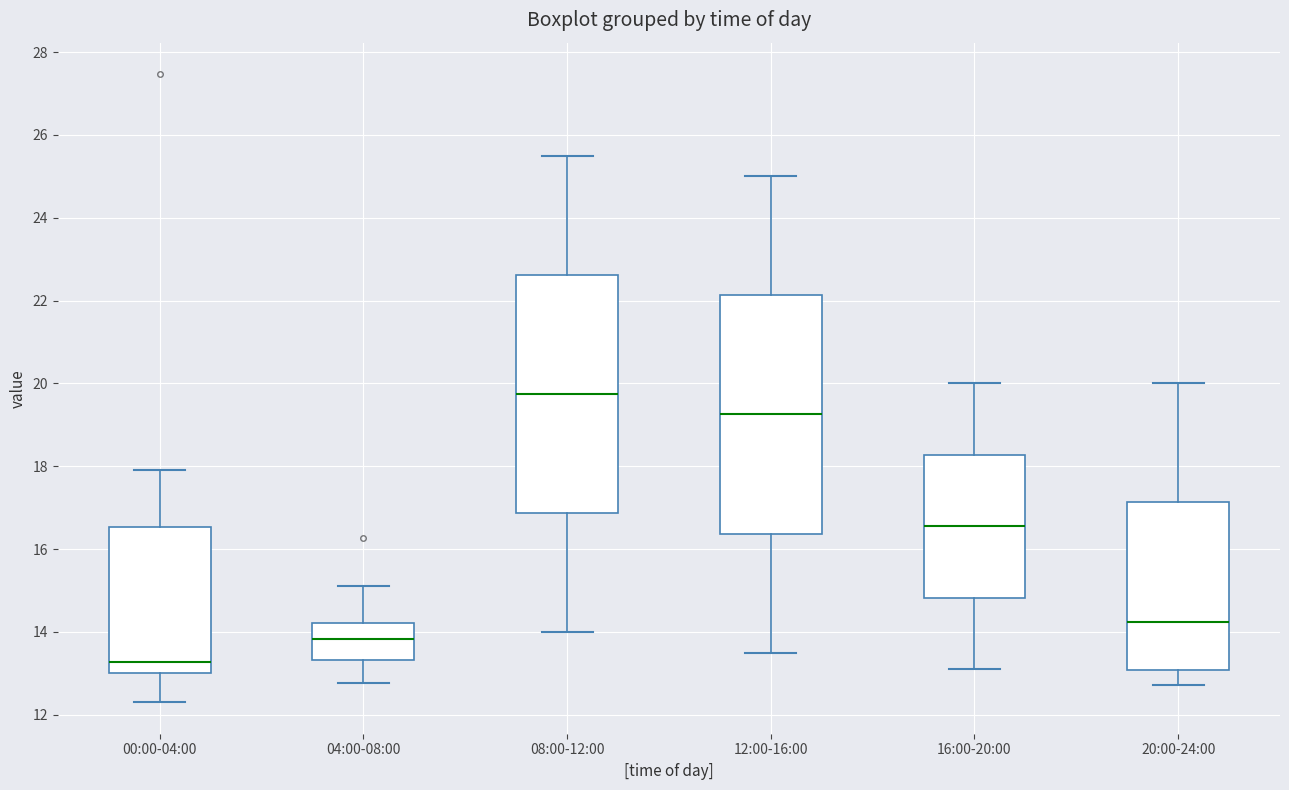

Reading left to right, transcribe this box plot: for each box, give where its median line is, the range the box spans, and where its two whiskers end, as read against the y-axis. The values are not printed on the chart, so give them approximately, as read against the axis.

00:00-04:00: median 13.2, box 13.0 to 16.6, whiskers 12.4 to 18.0
04:00-08:00: median 13.8, box 13.4 to 14.2, whiskers 12.8 to 15.2
08:00-12:00: median 19.8, box 16.8 to 22.6, whiskers 14.0 to 25.6
12:00-16:00: median 19.2, box 16.4 to 22.2, whiskers 13.6 to 25.0
16:00-20:00: median 16.6, box 14.8 to 18.2, whiskers 13.2 to 20.0
20:00-24:00: median 14.2, box 13.0 to 17.2, whiskers 12.8 to 20.0